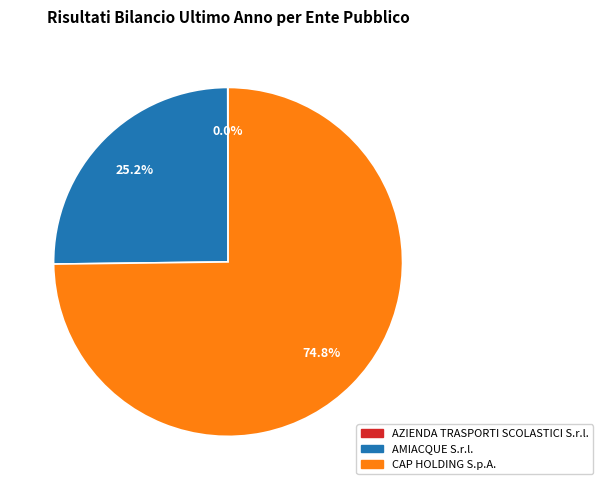

Which category has the biggest portion of the pie?

CAP HOLDING S.p.A.